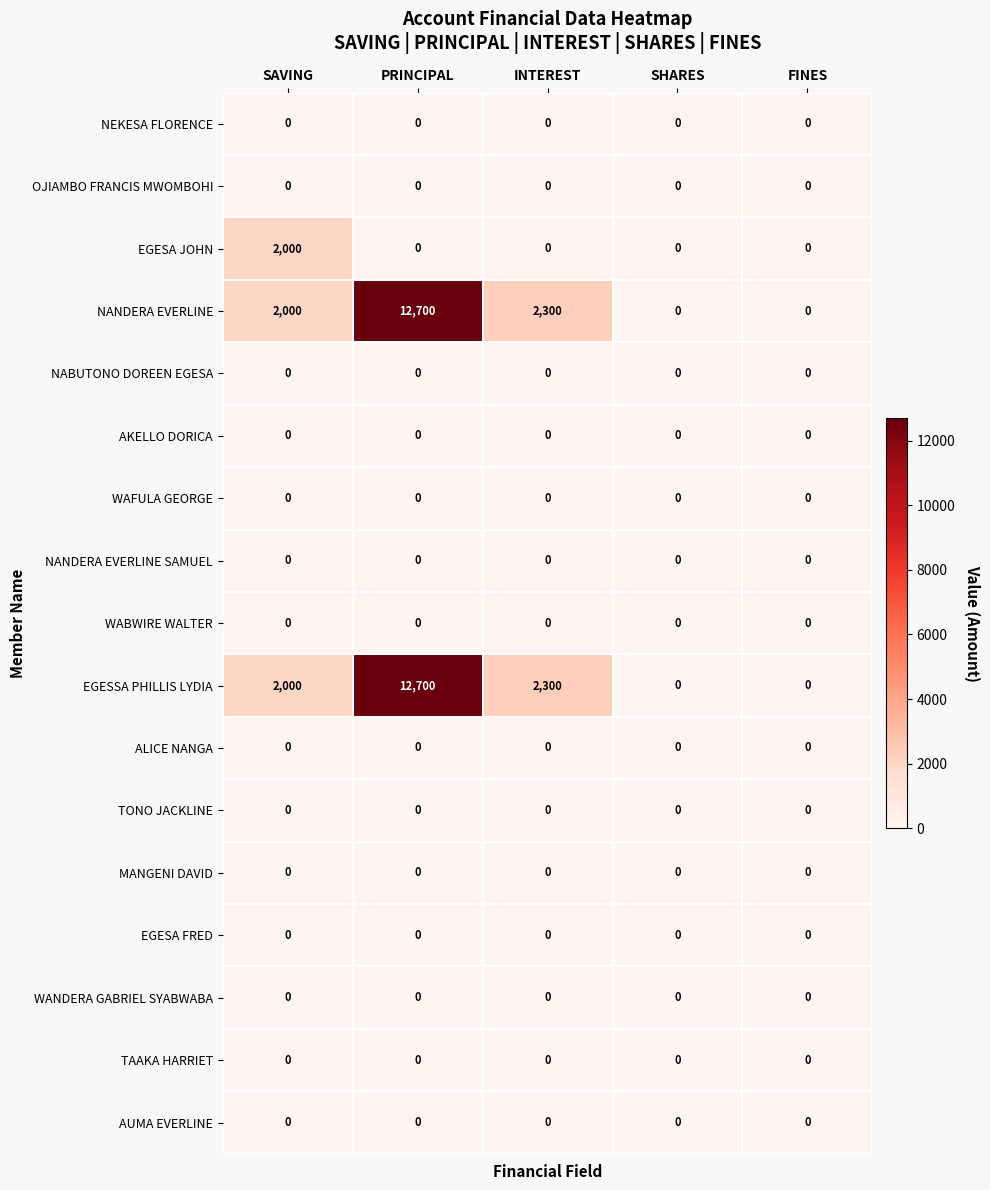

What is the total value across all series at INTEREST?

4600